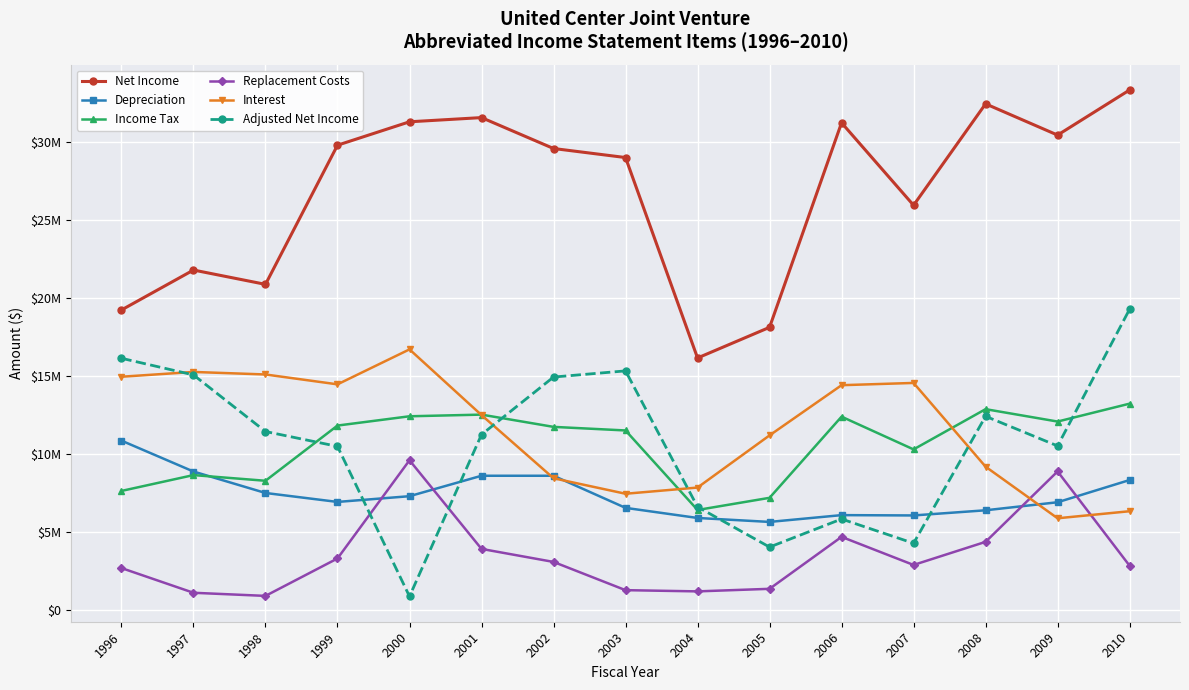

Does the chart have visible grid lines?

Yes